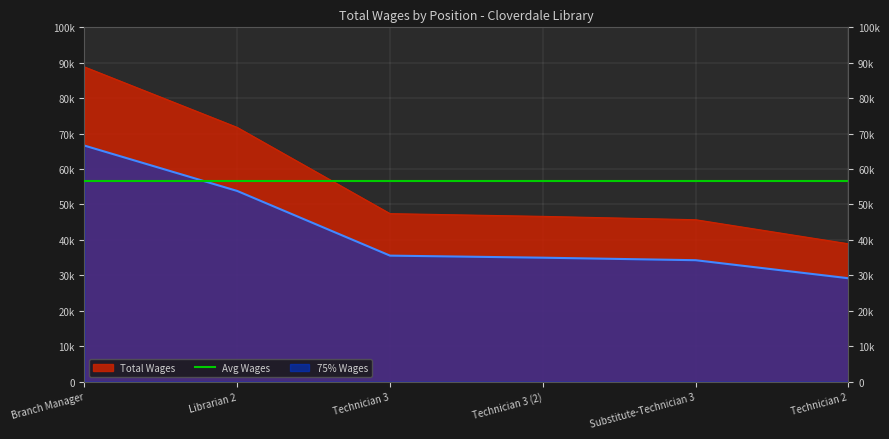

What position from the right is Substitute-Technician 3?

2